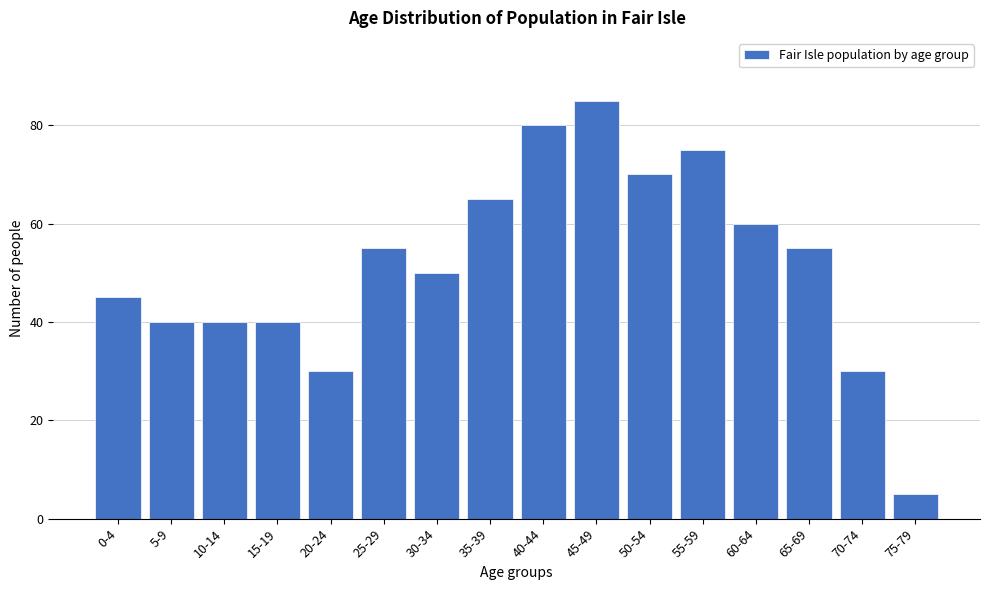

Reading right to left, what are all the values shown in this chart?

5	30	55	60	75	70	85	80	65	50	55	30	40	40	40	45